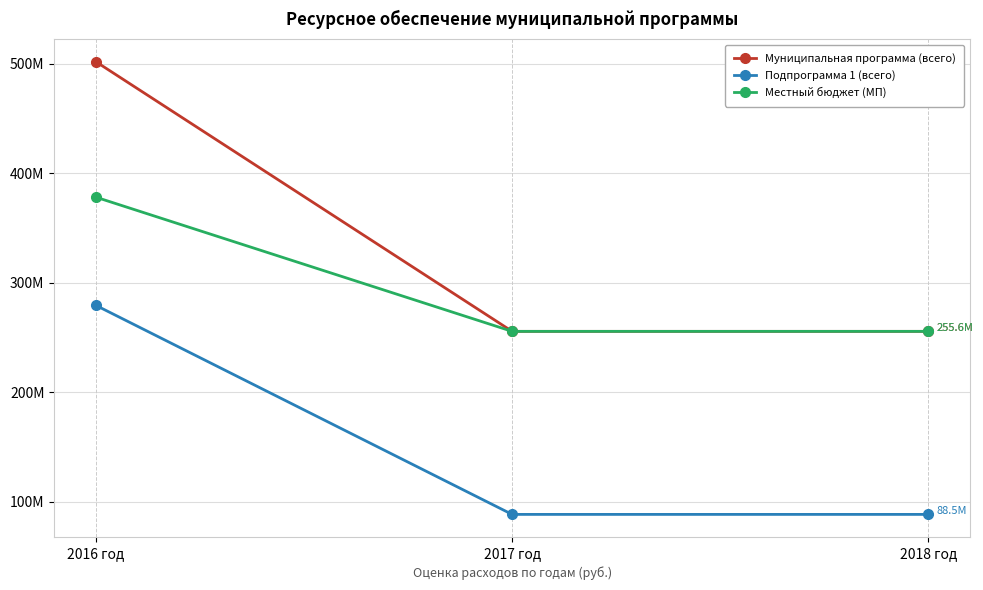

What is the label of the 1st point from the right?

2018 год